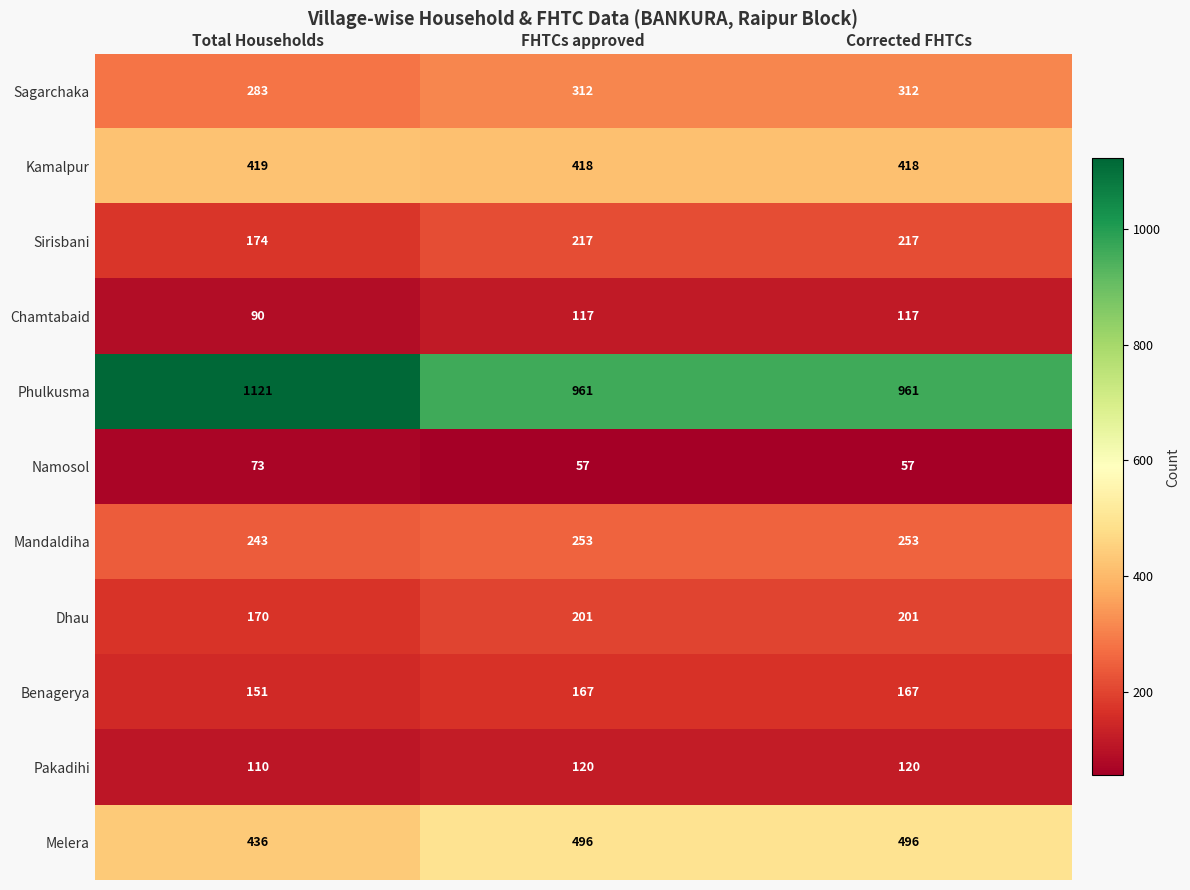

Count the number of data series in this chart.

11